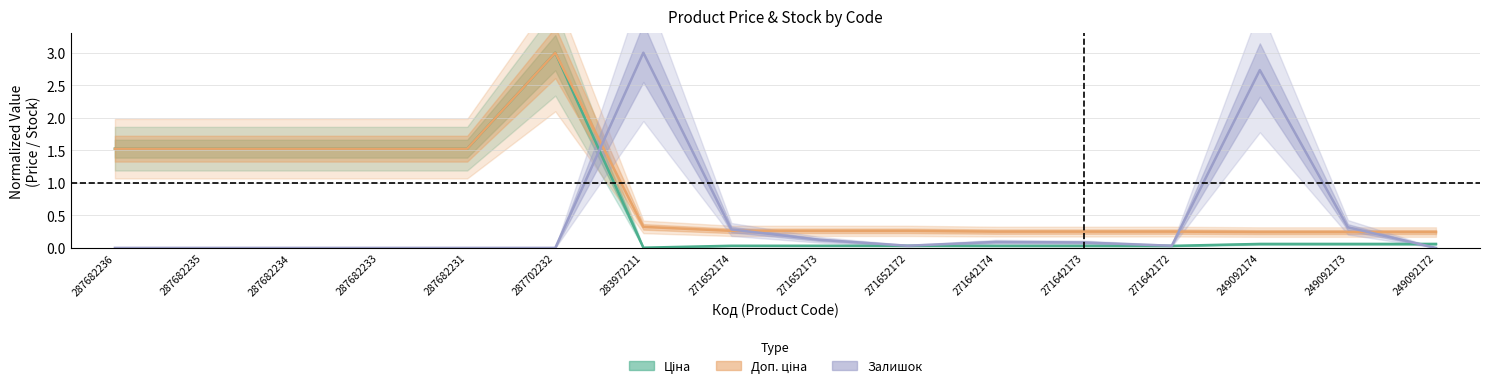

What is the label of the 15th point from the left?

249092173